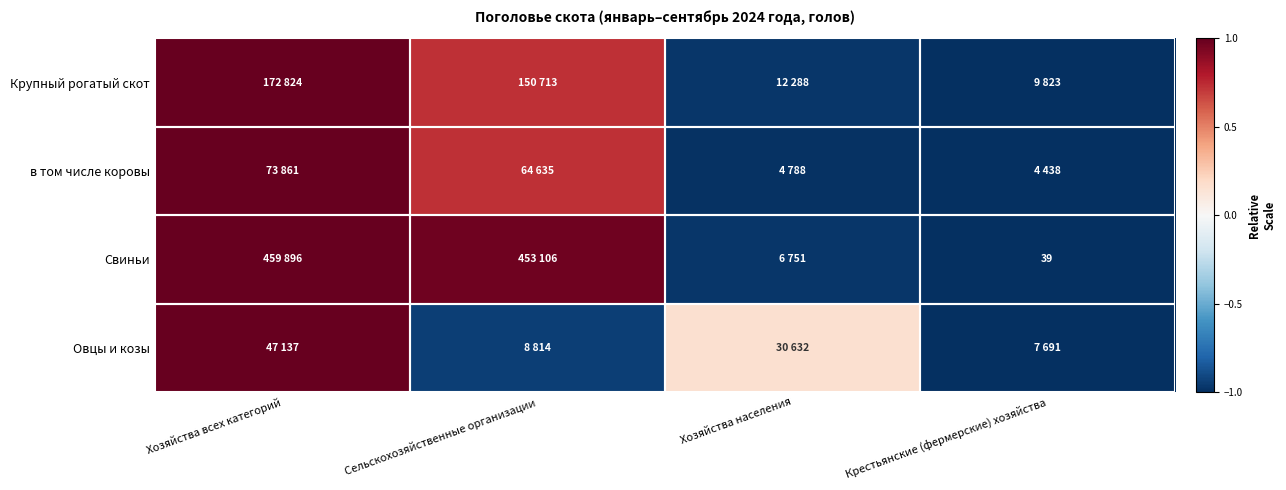

Which category has the lowest value across all series?

Крестьянские (фермерские) хозяйства